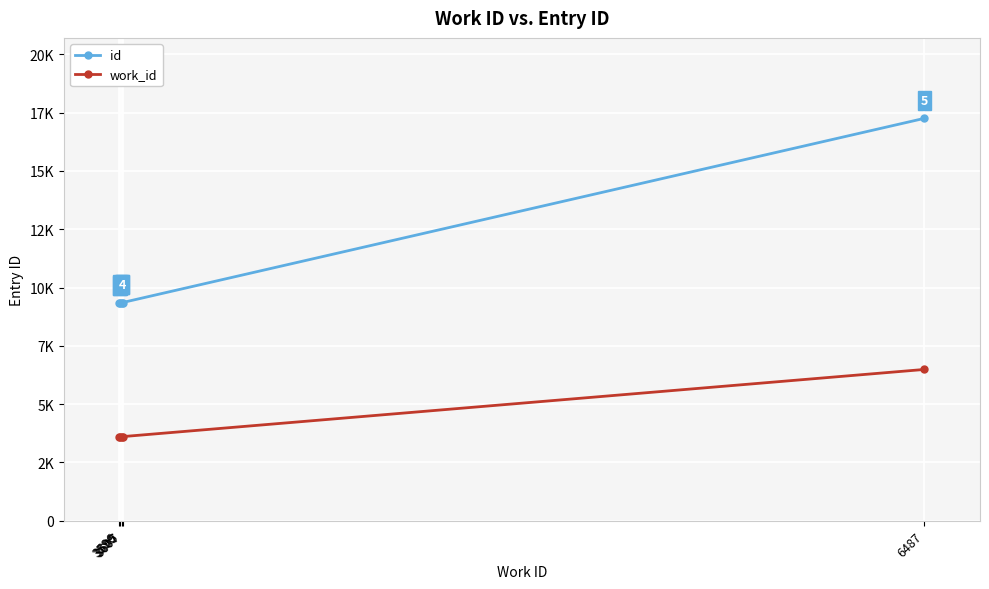

Does the chart have visible grid lines?

Yes